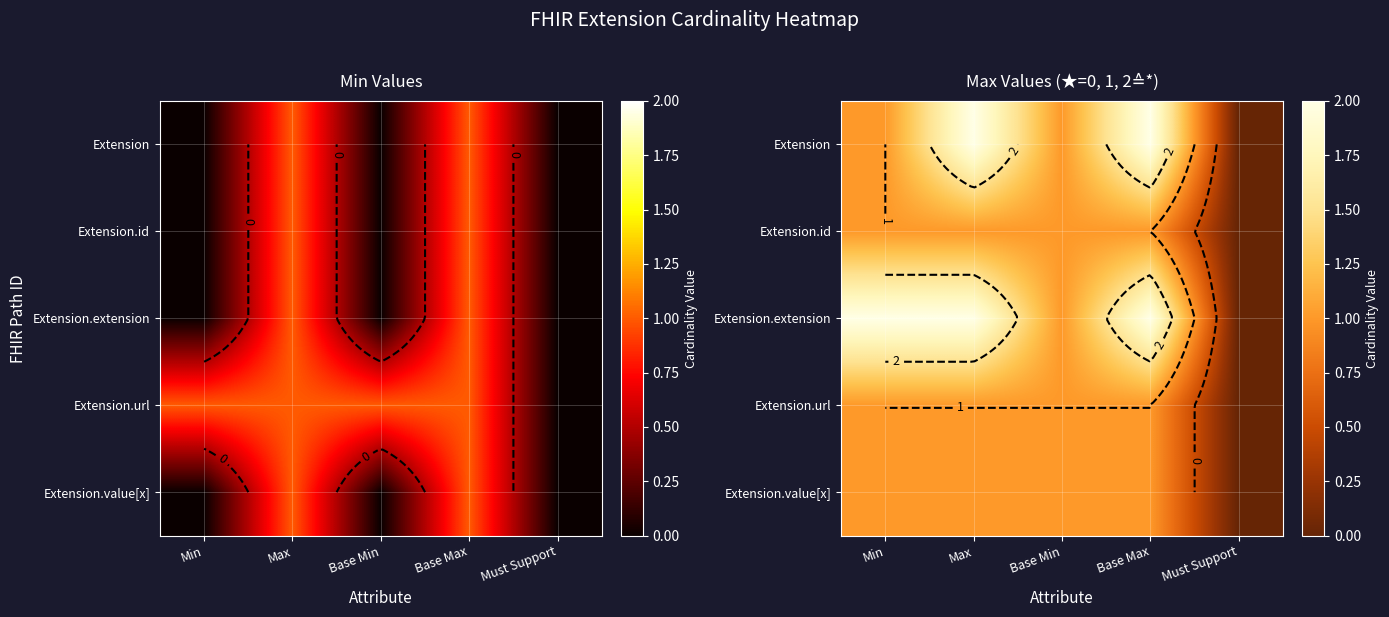

How many distinct data groups are displayed?

5